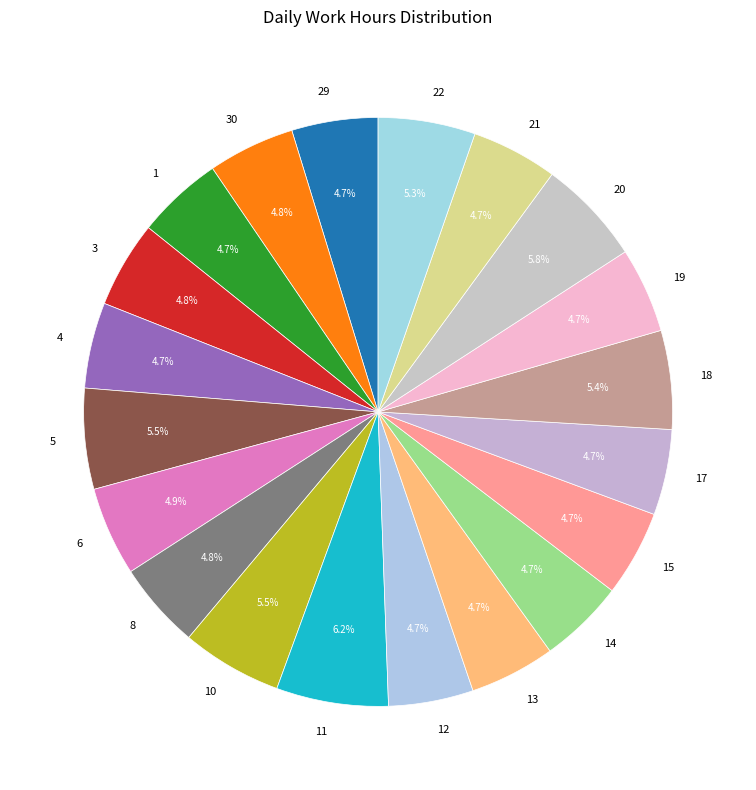

To the nearest percent, what percentage of the pie is 13?

5%